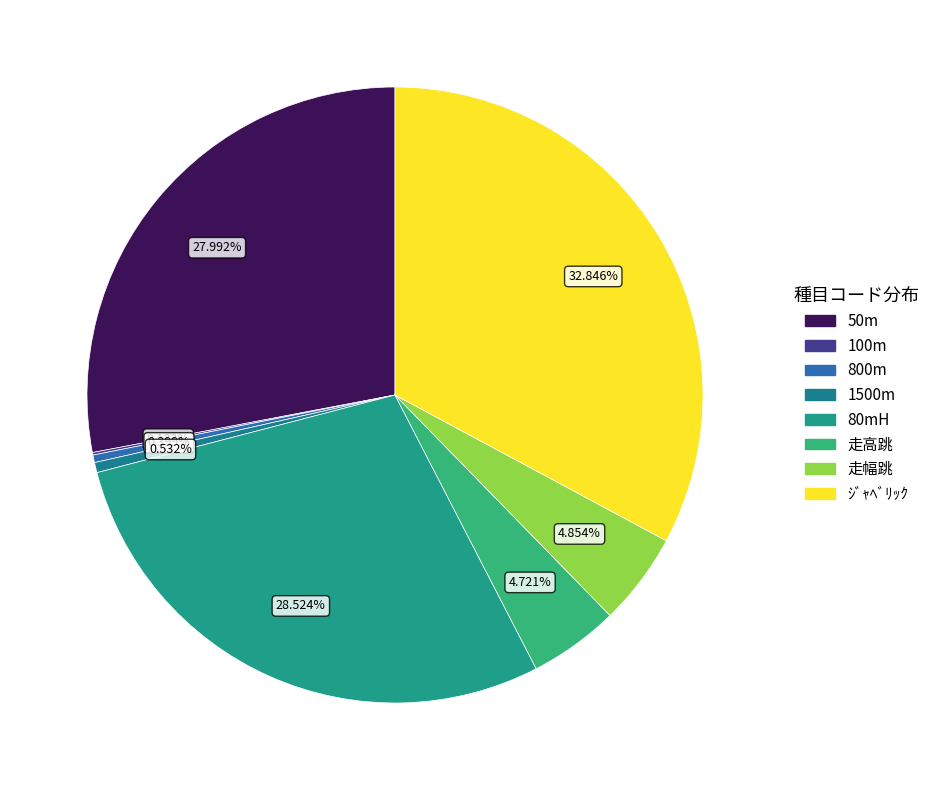

Count the number of slices in the pie.

8